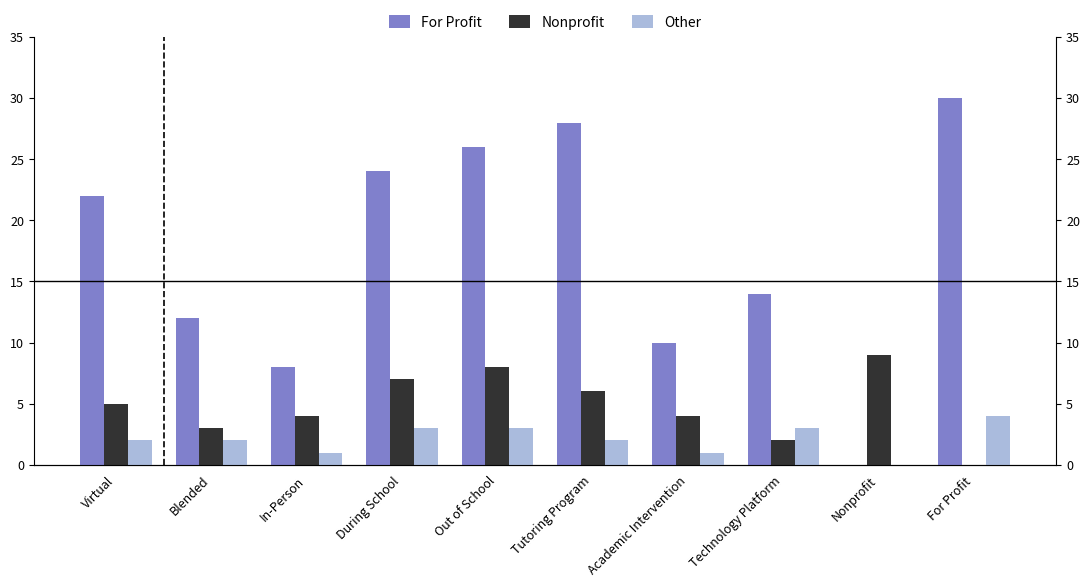

Reading right to left, extract all data points from this chart.

For Profit: For Profit=30	Nonprofit=0	Technology Platform=14	Academic Intervention=10	Tutoring Program=28	Out of School=26	During School=24	In-Person=8	Blended=12	Virtual=22
Nonprofit: For Profit=0	Nonprofit=9	Technology Platform=2	Academic Intervention=4	Tutoring Program=6	Out of School=8	During School=7	In-Person=4	Blended=3	Virtual=5
Other: For Profit=4	Nonprofit=0	Technology Platform=3	Academic Intervention=1	Tutoring Program=2	Out of School=3	During School=3	In-Person=1	Blended=2	Virtual=2